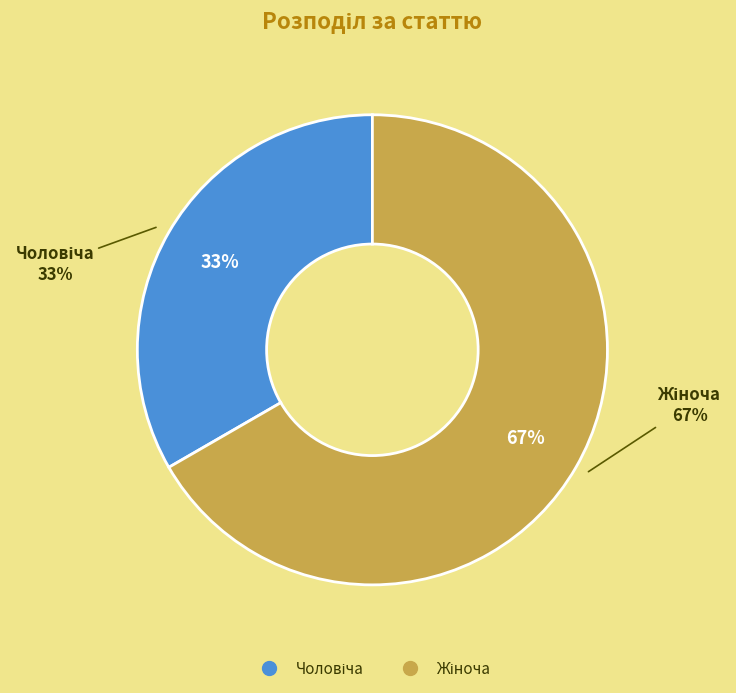

True or false: Чоловіча accounts for 33% of the total.

True